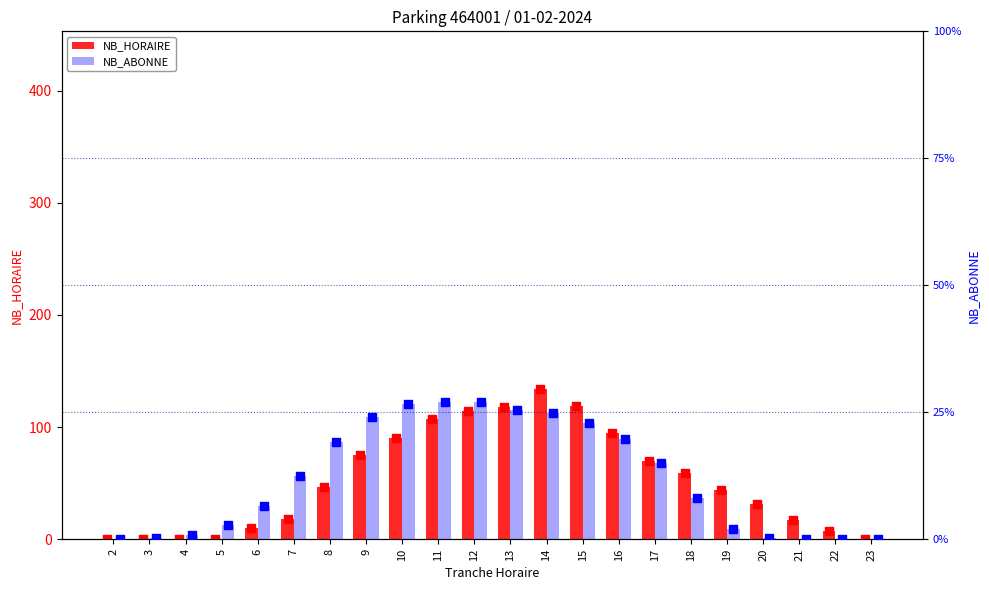

Which series has the largest total across all categories?

NB_ABONNE